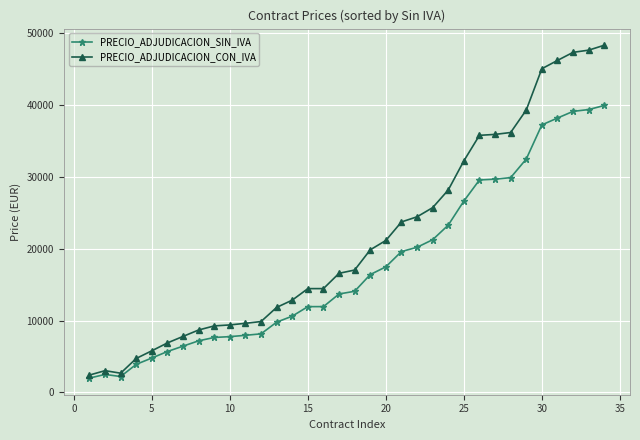

True or false: PRECIO_ADJUDICACION_SIN_IVA and PRECIO_ADJUDICACION_CON_IVA cross at least once.

False